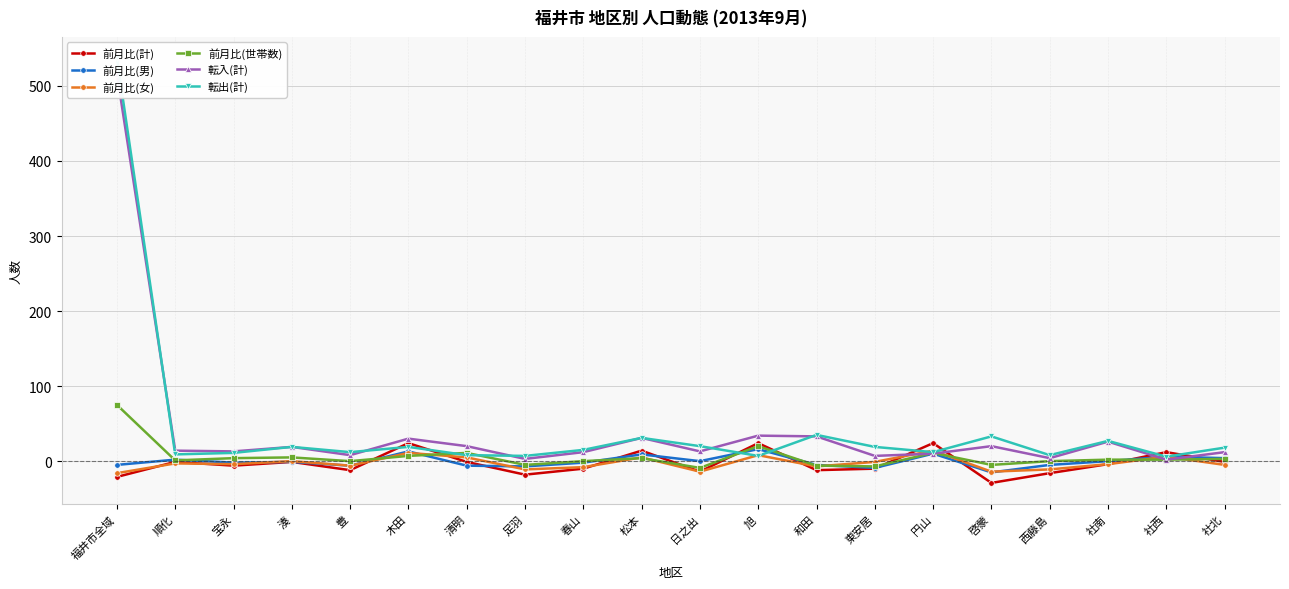

In 前月比(世帯数), how many points are higher than both neighbors (excluding endpoints)?

5